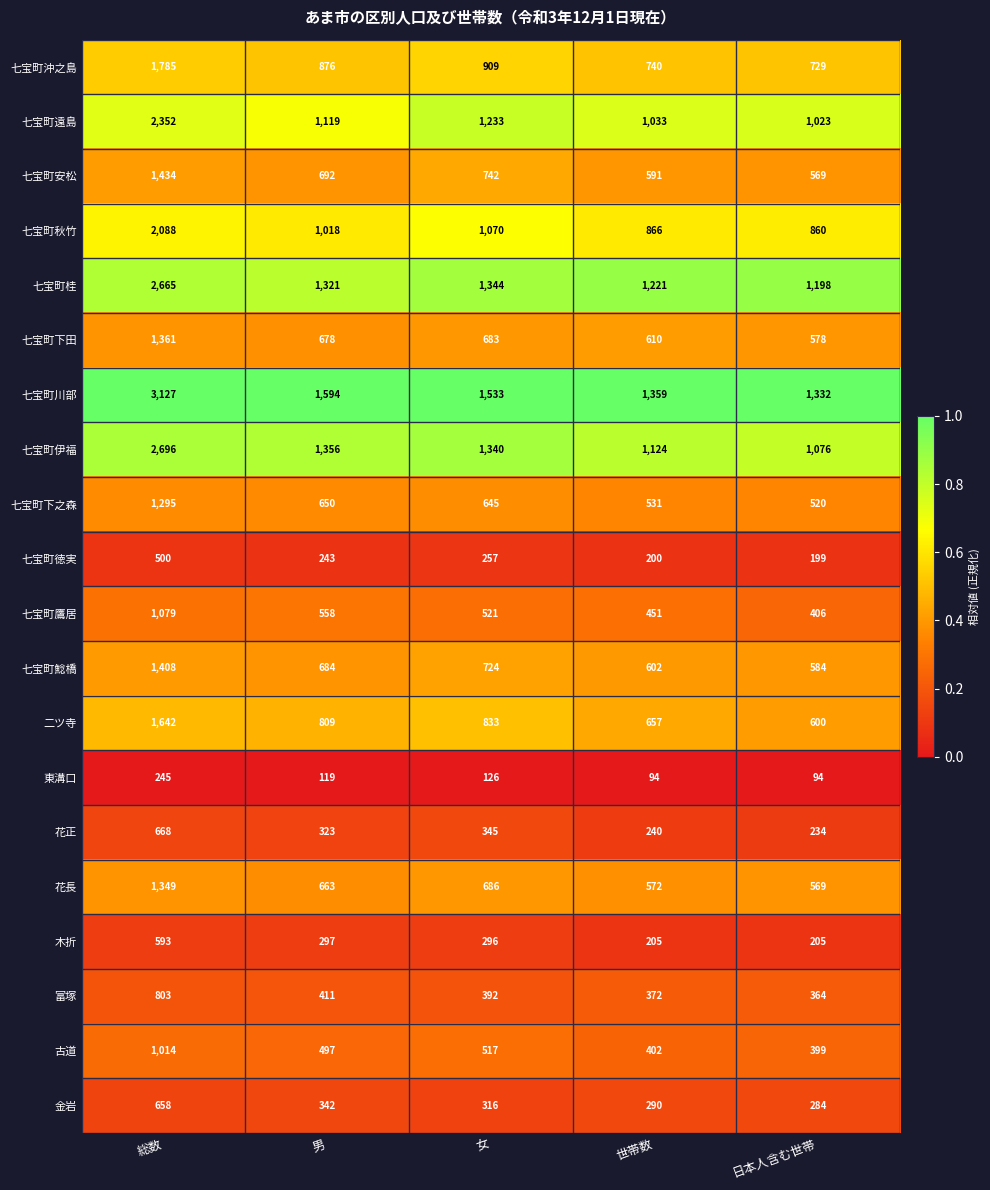

Between 男 and 日本人含む世帯, which series saw the biggest shift?

七宝町伊福